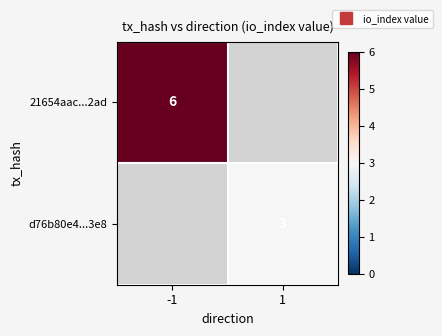

How many distinct data groups are displayed?

2